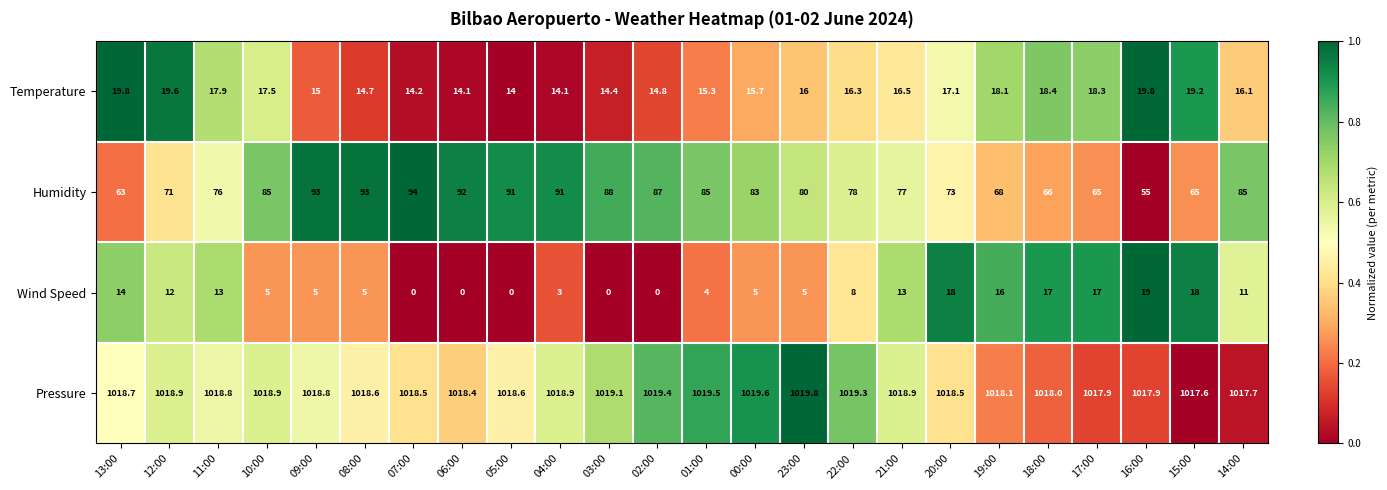

At which label does Pressure first exceed 1018?

13:00